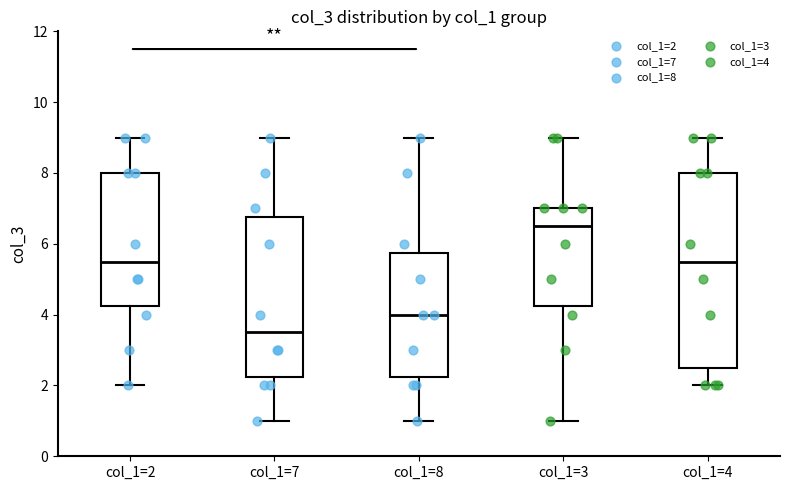

Which box has the lowest median line?

col_1=7